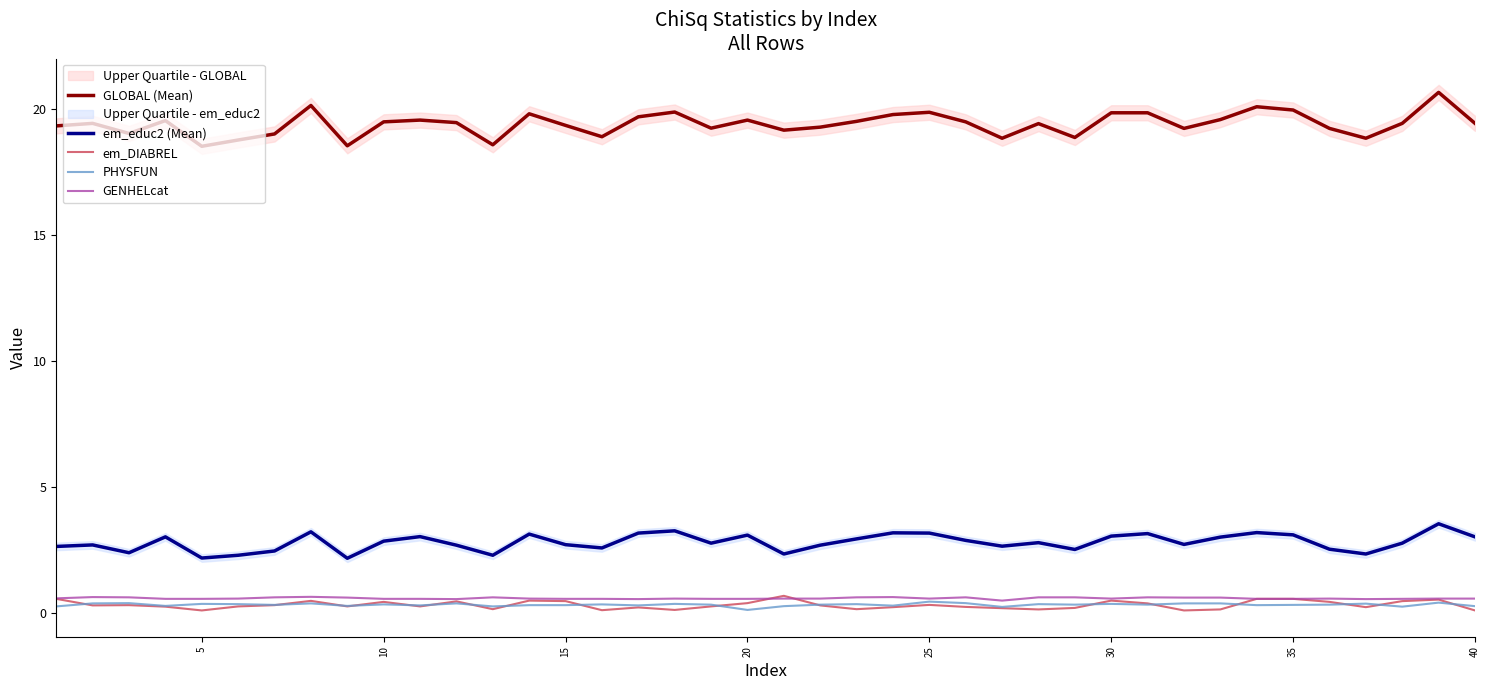

True or false: em_DIABREL has more than 0 points higher than both neighbors.

True